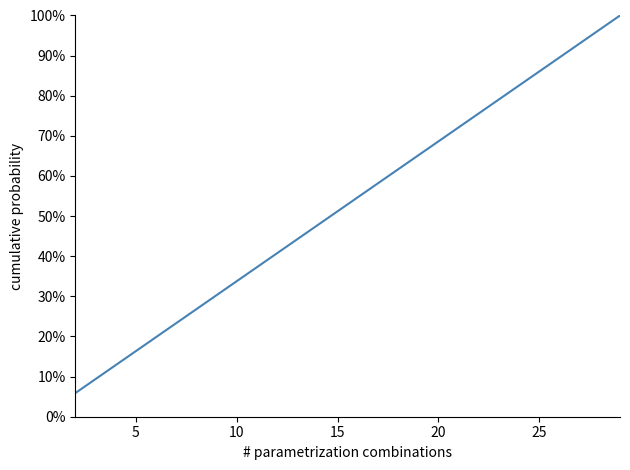

Reading left to right, transcribe all the data shown in this chart.

0.1	0.1	0.2	0.2	0.3	0.4	0.4	0.5	0.5	0.6	0.6	0.7	0.8	0.8	0.9	0.9	1.0